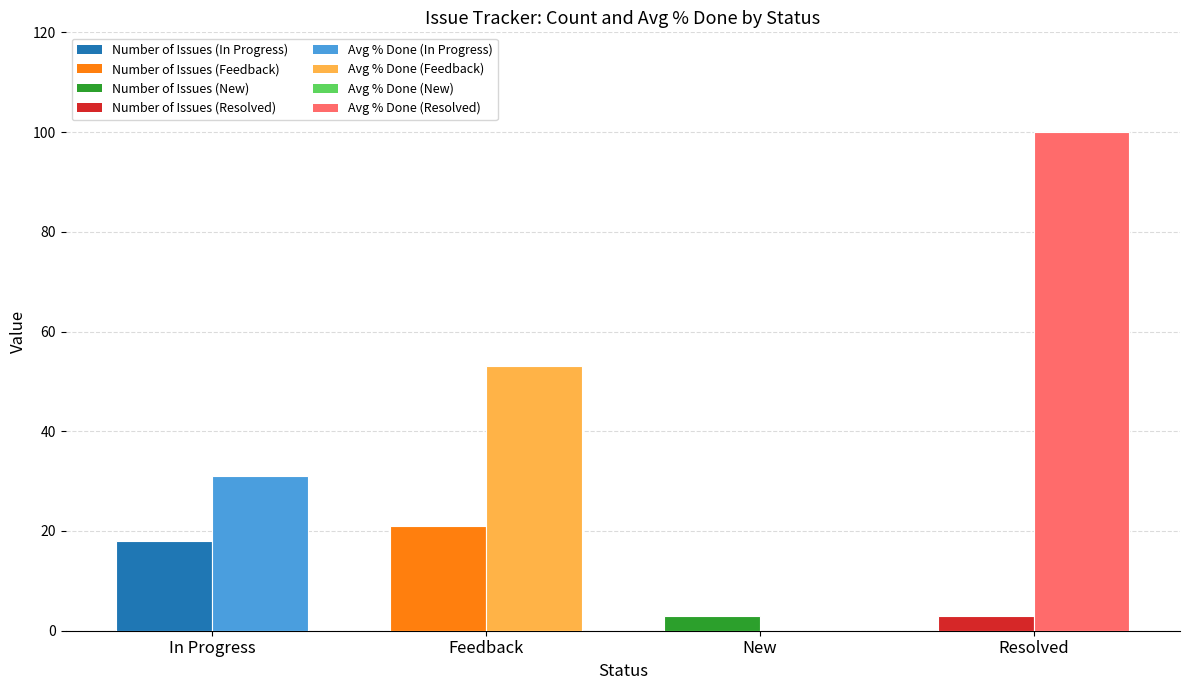

What is the total value across all series at Feedback?

74